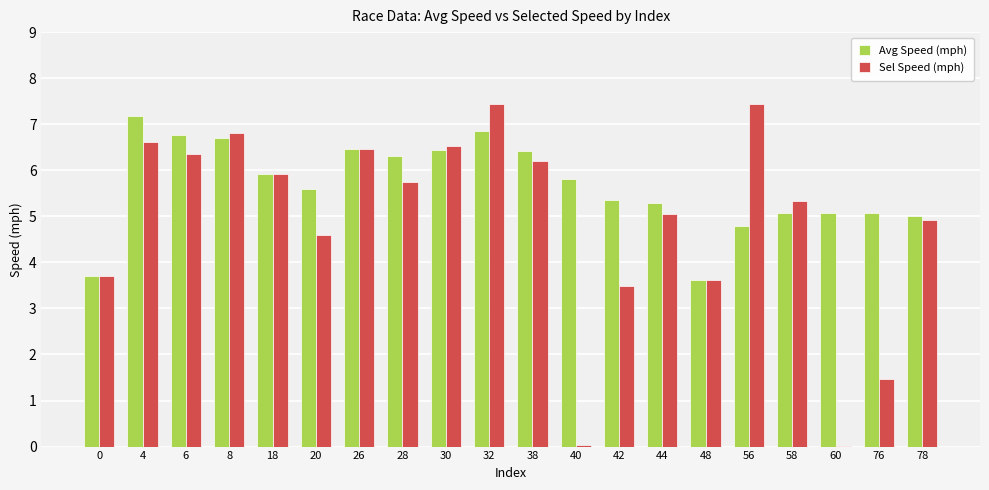

Count the number of categories in the chart.

20